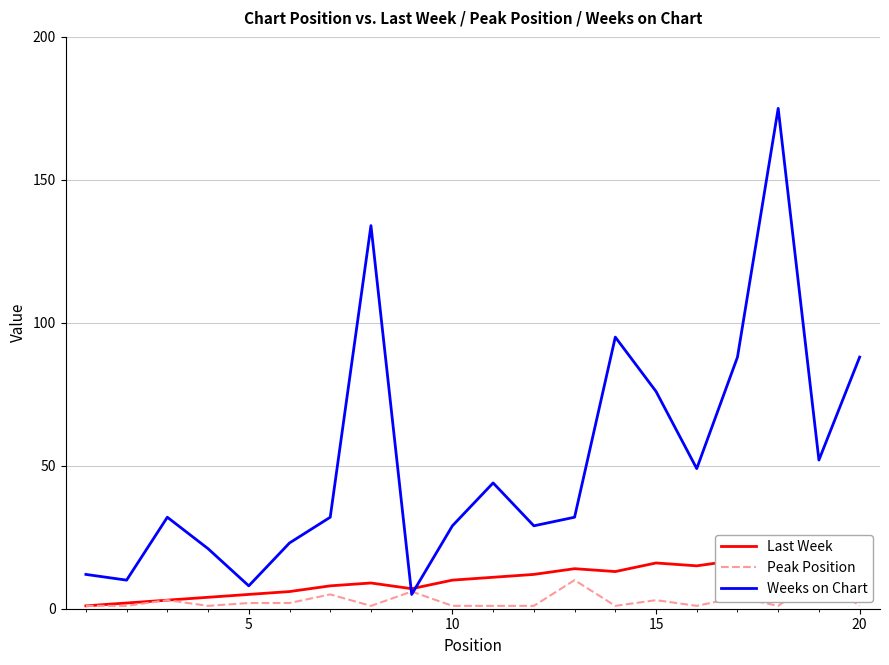

How many series are shown in this chart?

3